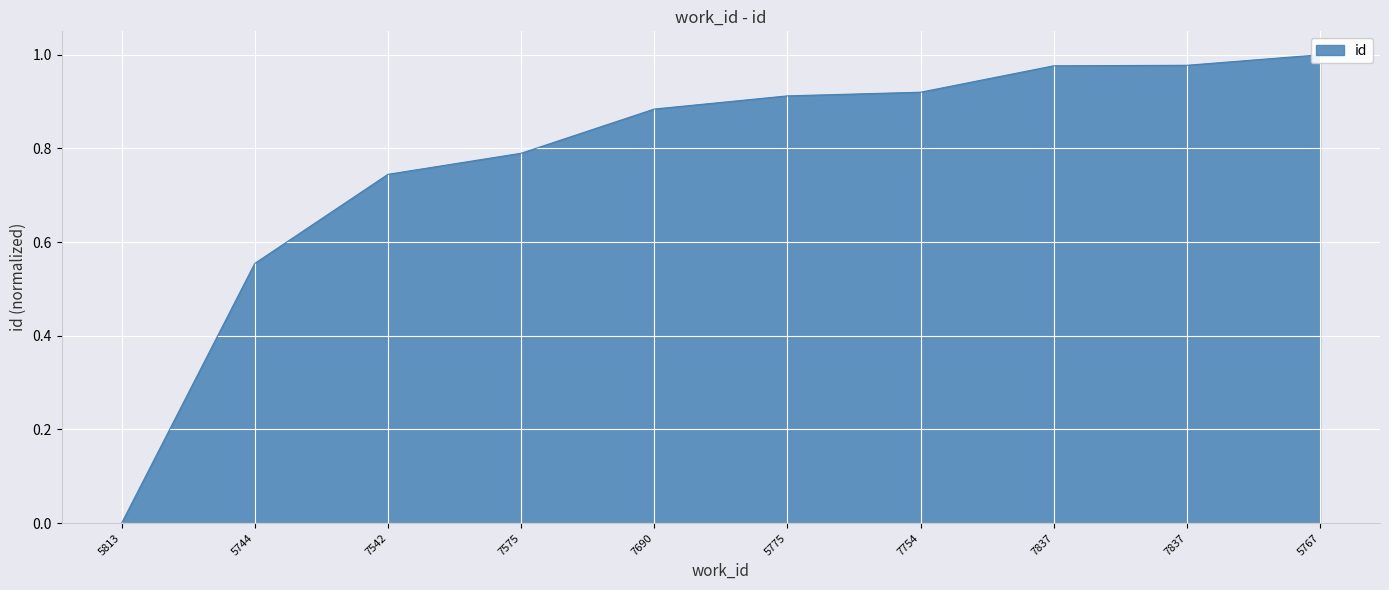

Which label corresponds to the largest value in the chart?

5767